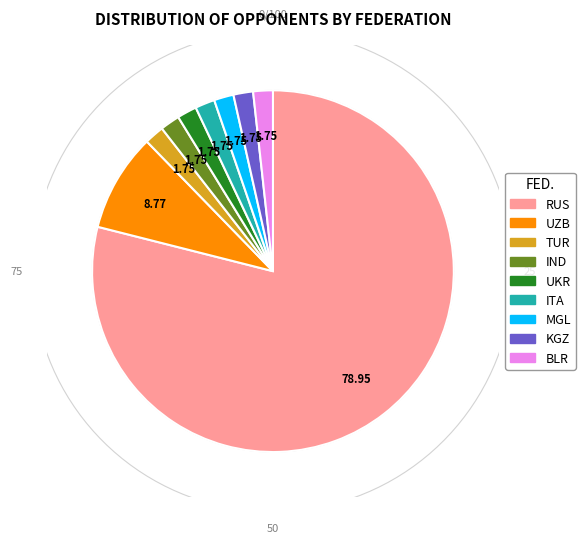

Which slice is the largest?

RUS